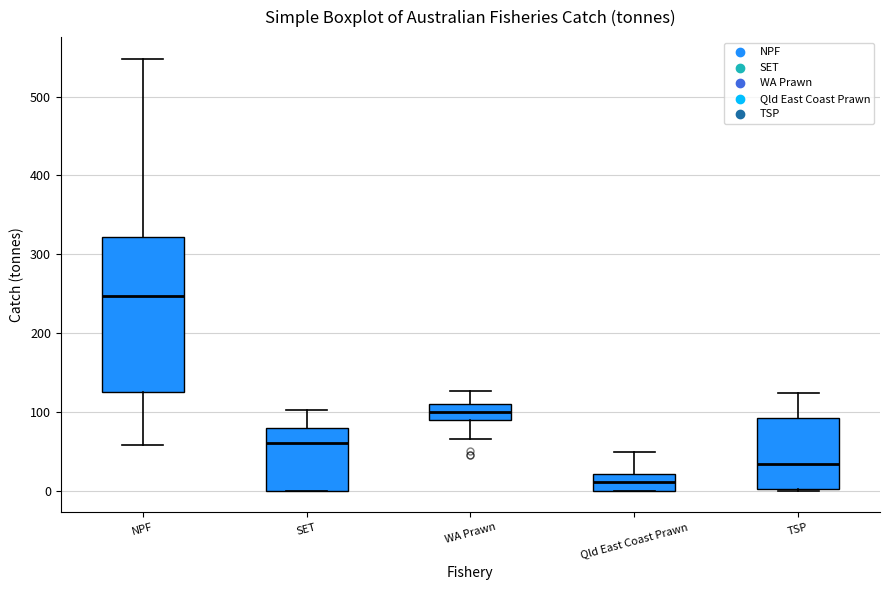

Reading left to right, transcribe this box plot: for each box, give where its median line is, the range the box spans, and where its two whiskers end, as read against the y-axis. The values are not printed on the chart, so give them approximately, as read against the axis.

NPF: median 250, box 130 to 320, whiskers 60 to 550
SET: median 60, box 0 to 80, whiskers 0 to 100
WA Prawn: median 100, box 90 to 110, whiskers 70 to 130
Qld East Coast Prawn: median 10, box 0 to 20, whiskers 0 to 50
TSP: median 30, box 0 to 90, whiskers 0 to 120